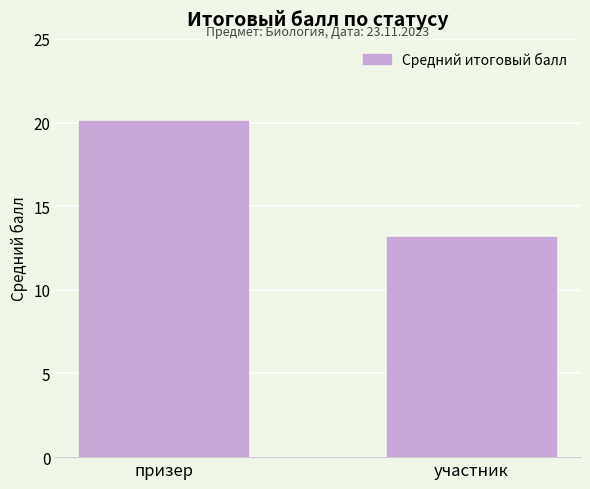

At which label does the data first exceed 20?

призер